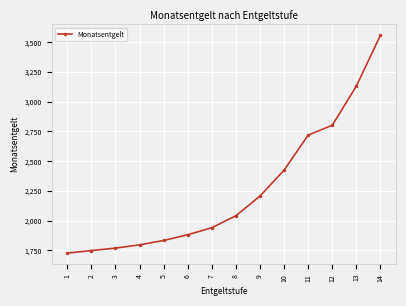

At which category does the chart reach its peak across all series?

14